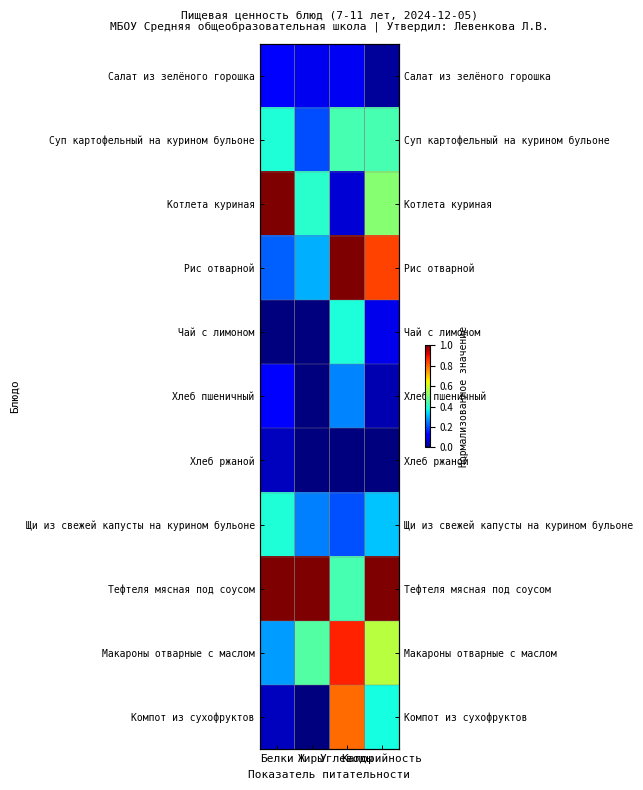

What is the sum of the Рис отварной values at Калорийность and Жиры?

1.1